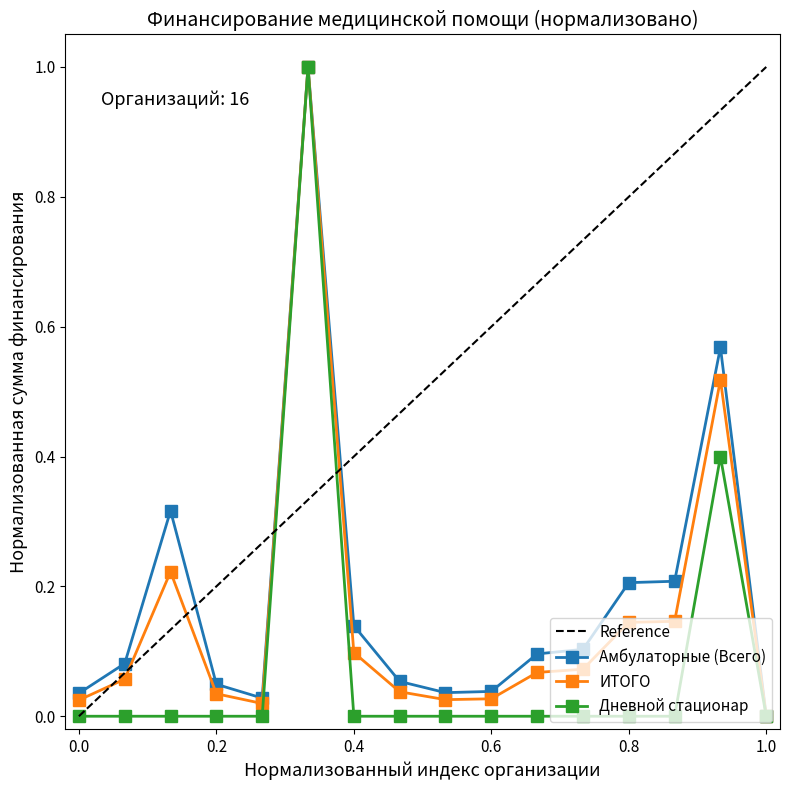

How many values in Амбулаторные (Всего) are above zero?

15